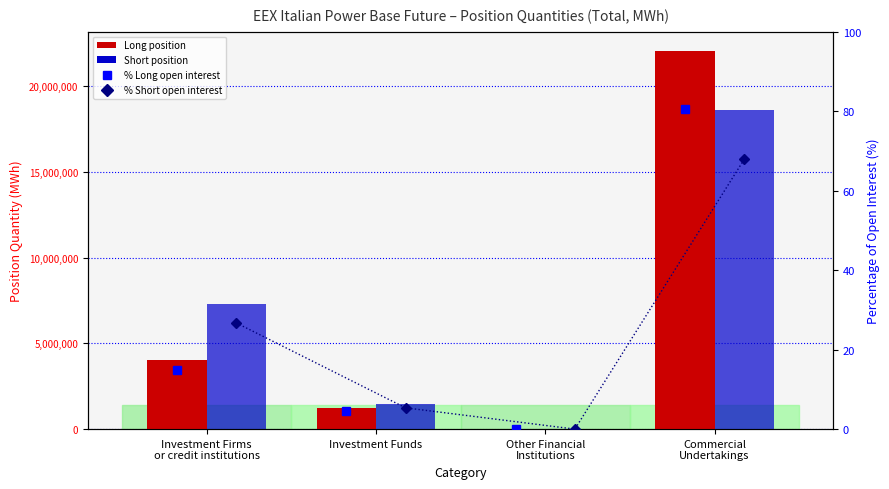

The value of Short at Investment Funds is 2105994.8. True or false?

False